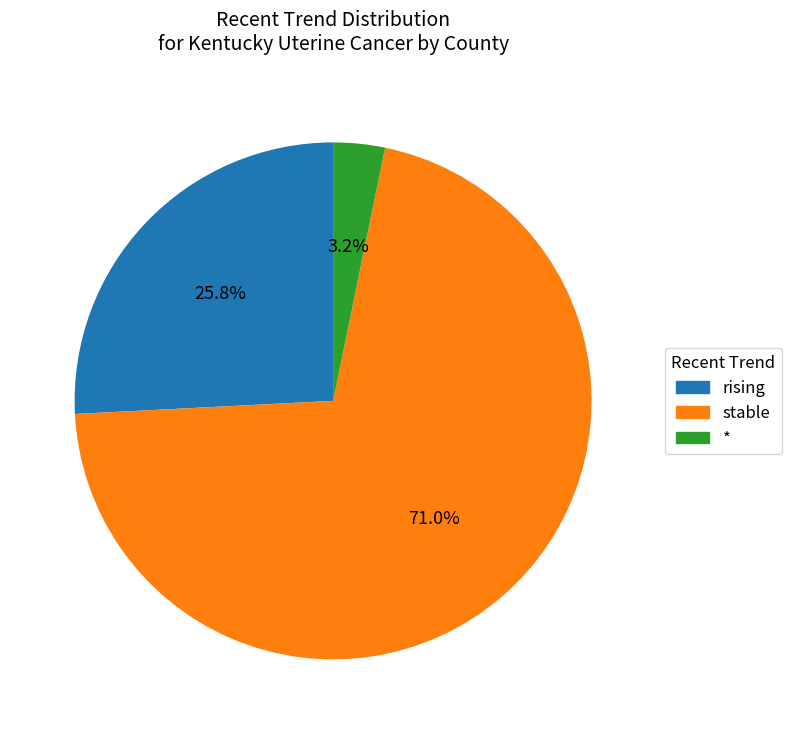

To the nearest percent, what percentage of the pie is rising?

26%